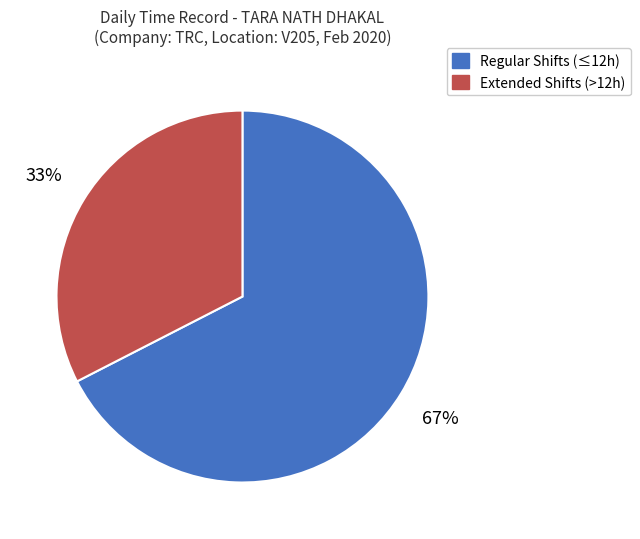

Is the sum of Extended Shifts (>12h) and Regular Shifts (≤12h) greater than half?

Yes